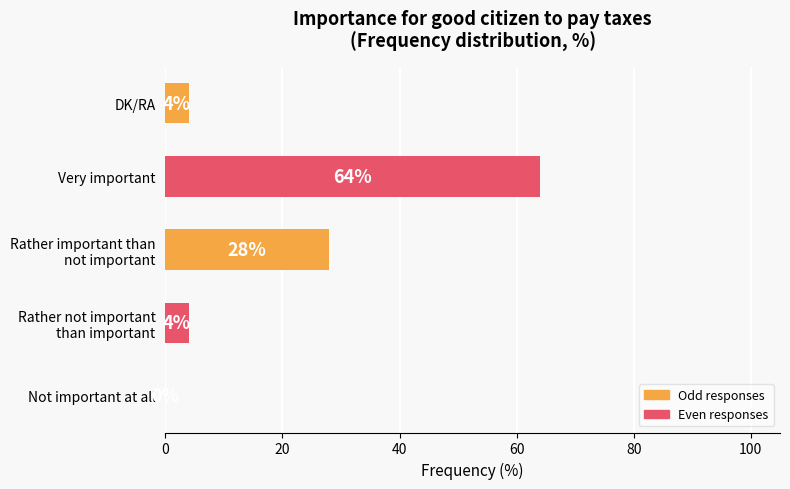

The value at Not important at all is 0. True or false?

True